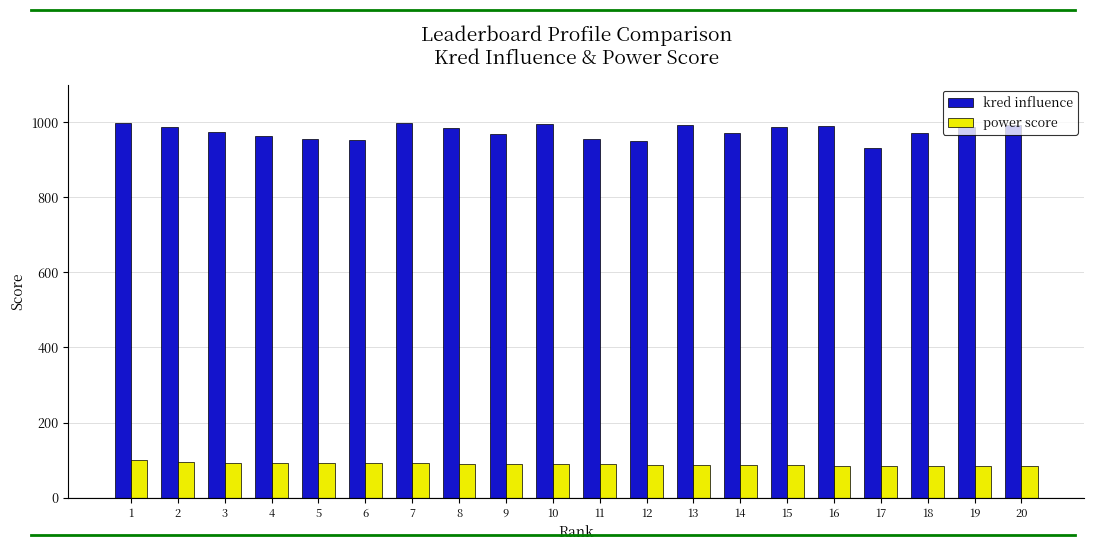

How many data points in kred influence are less than 985?

10